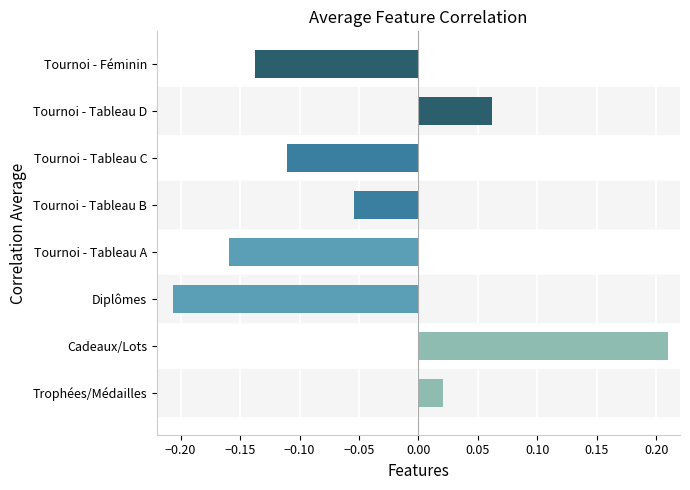

How many values are above zero?

3